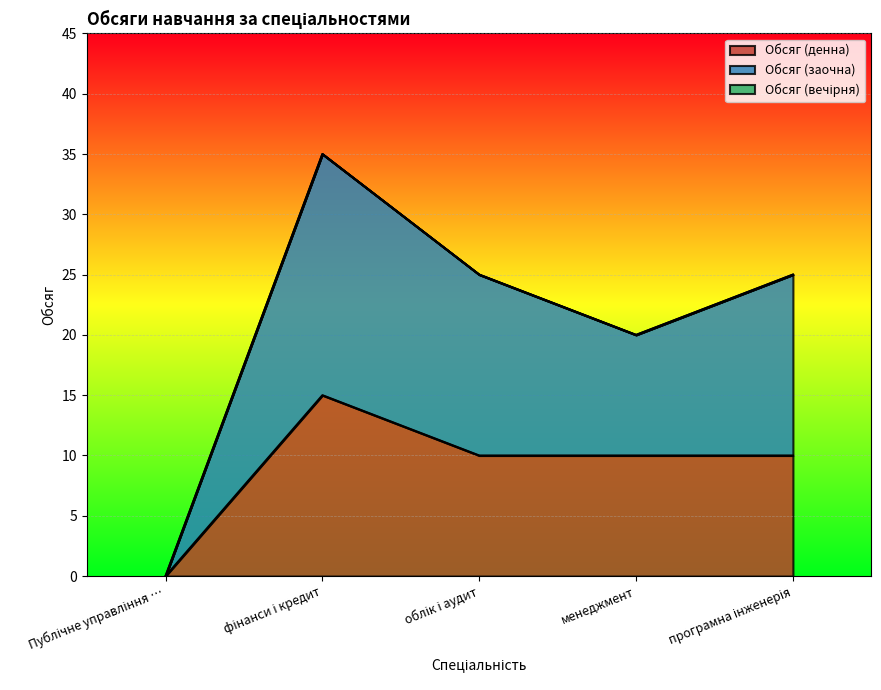

True or false: Обсяг (денна) and Обсяг (заочна) intersect in this chart.

False